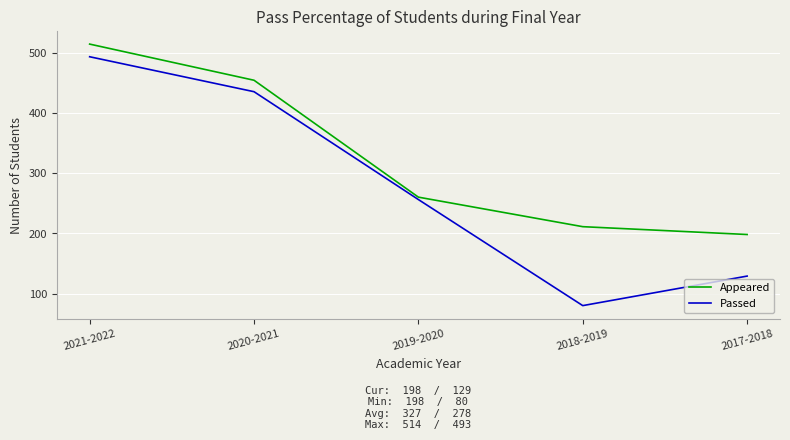

Which series has the largest total across all categories?

Appeared